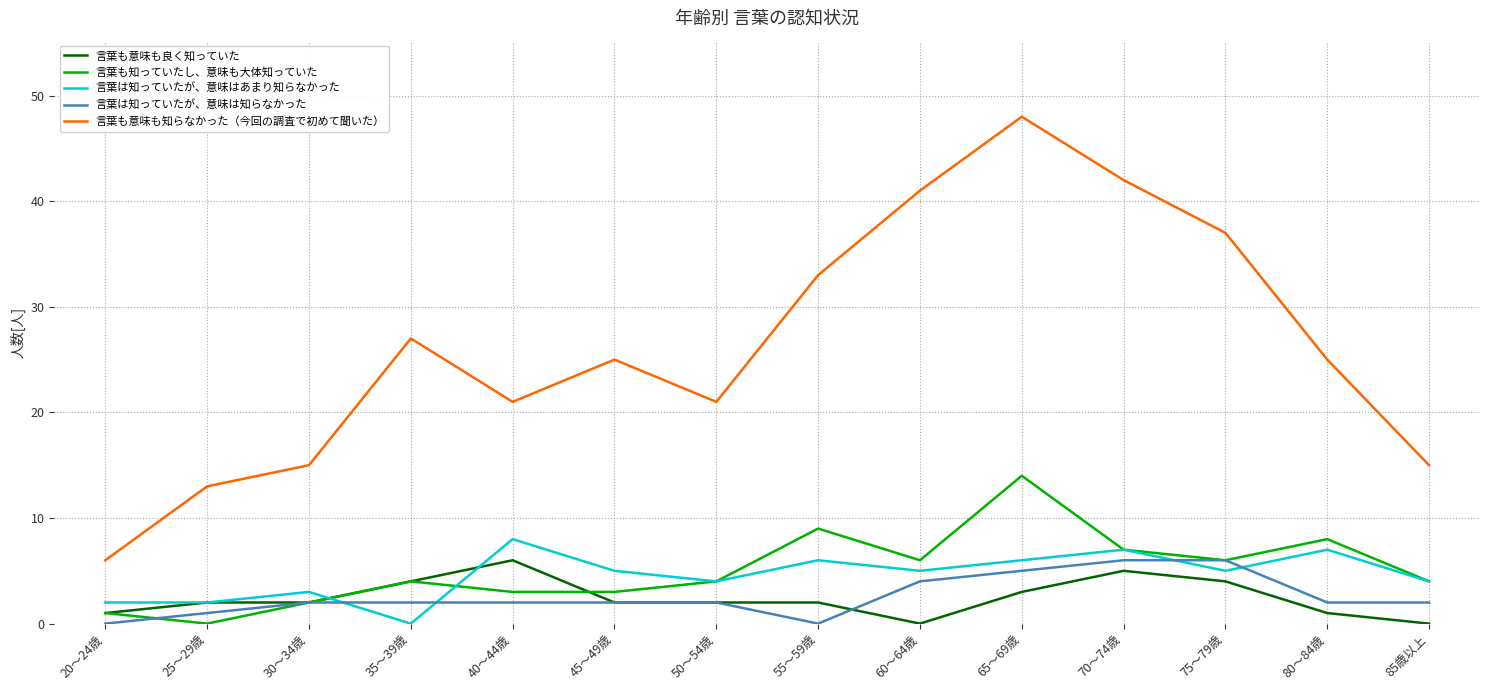

True or false: 言葉は知っていたが、意味は知らなかった and 言葉も意味も知らなかった（今回の調査で初めて聞いた） intersect in this chart.

False